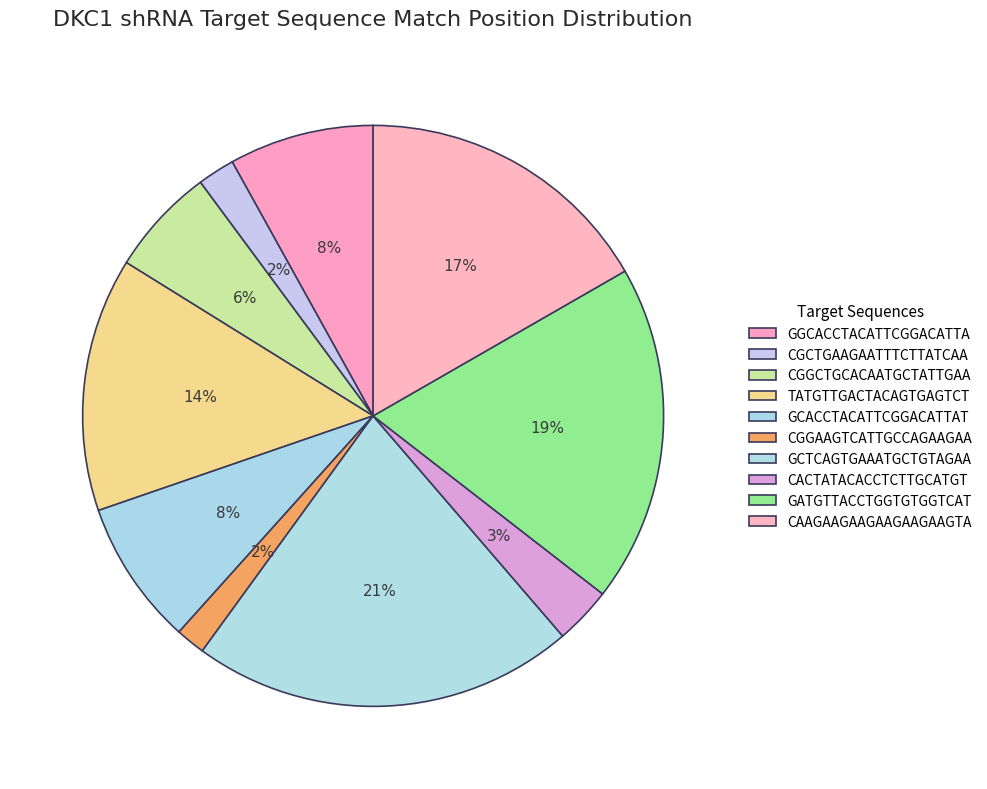

How many segments does this pie chart have?

10